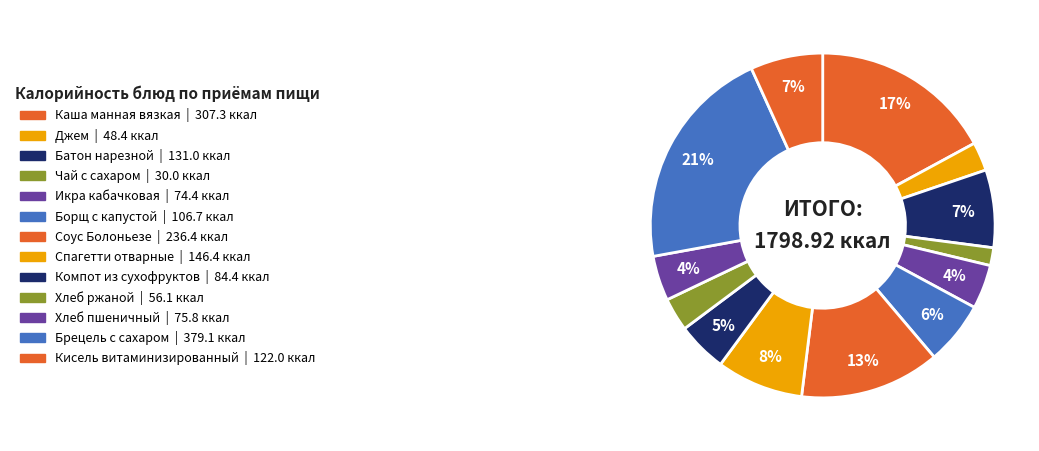

Is it true that Кисель витаминизированный is 1% of the pie?

False